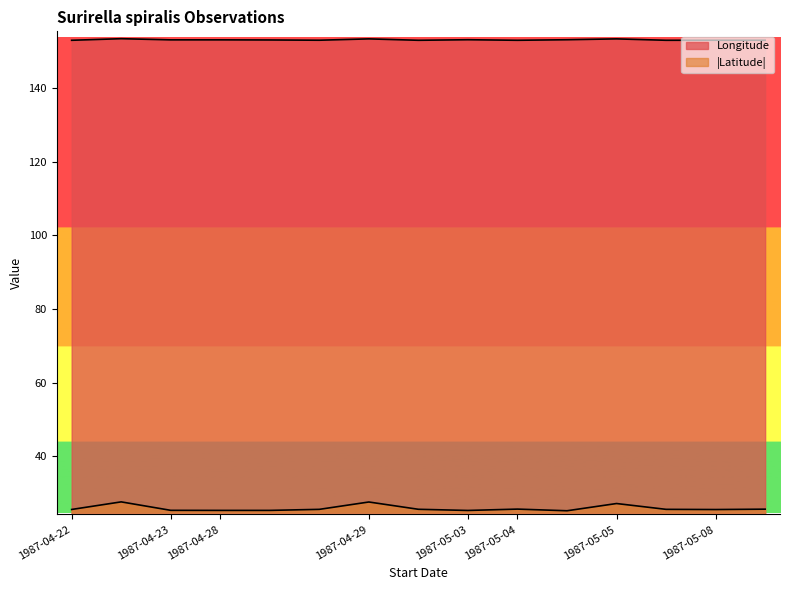

List the series in order of their overall mean, highest first.

Longitude, Latitude